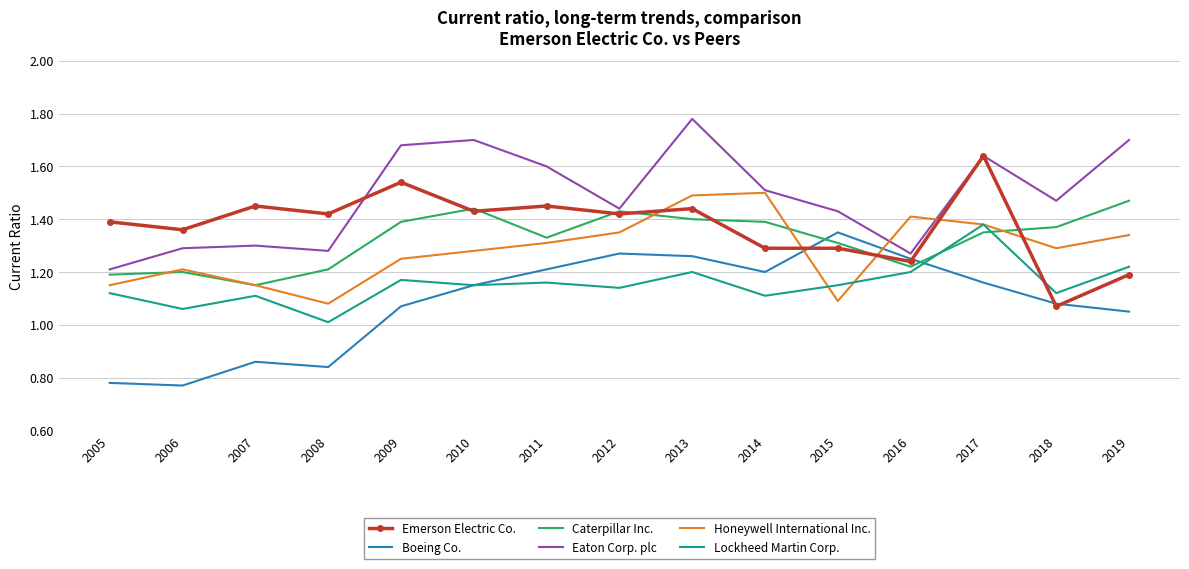

At which label is Emerson Electric Co. closest to 1?

2018